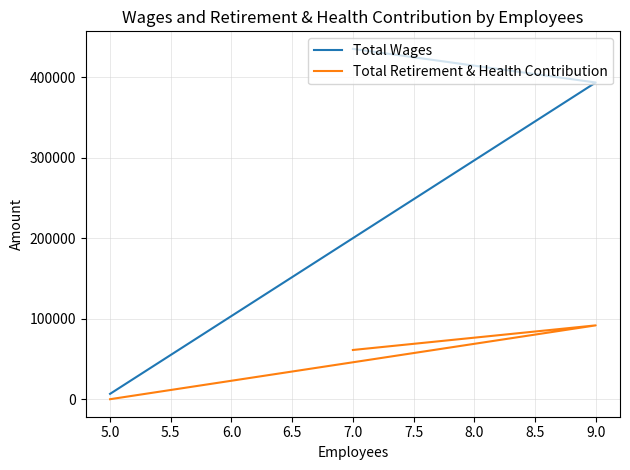

The Total Wages series shows 11463 at 5.0. True or false?

False